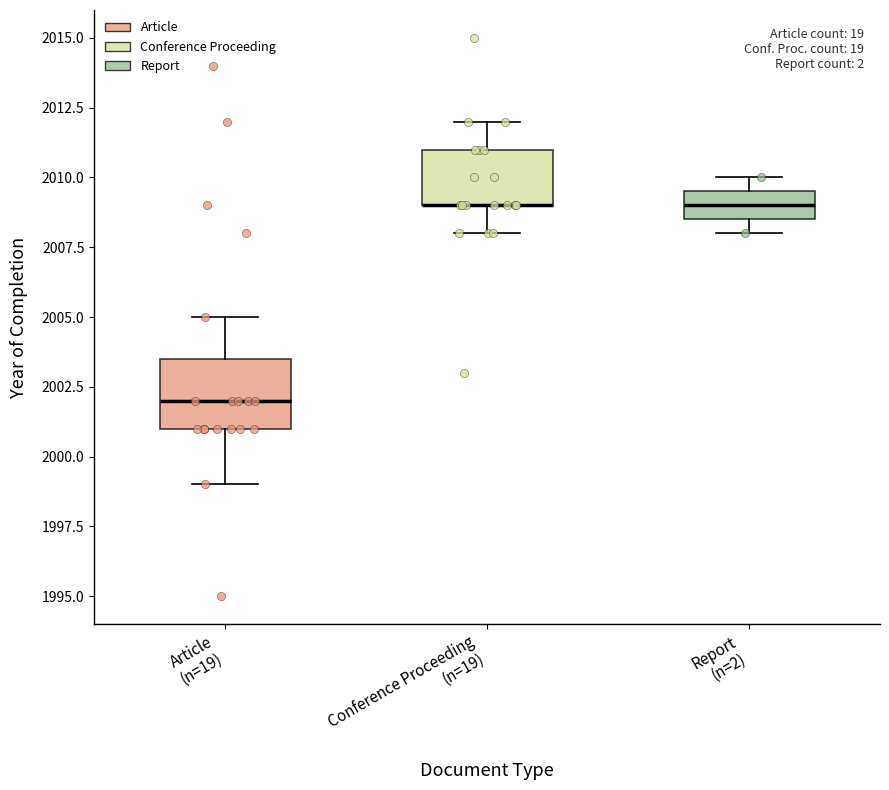

Where is the lower edge of the box for Article (n=19) on the y-axis? The values are not printed on the chart, so give them approximately, as read against the axis.

2001.0